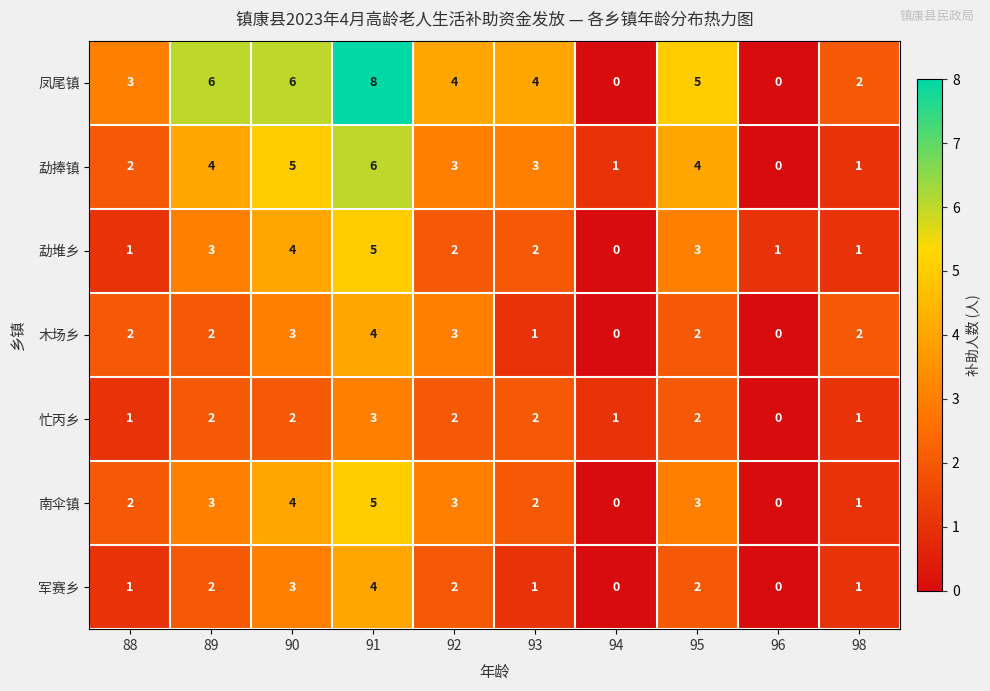

What is the difference between the maximum and minimum values in the 军赛乡 series?

4